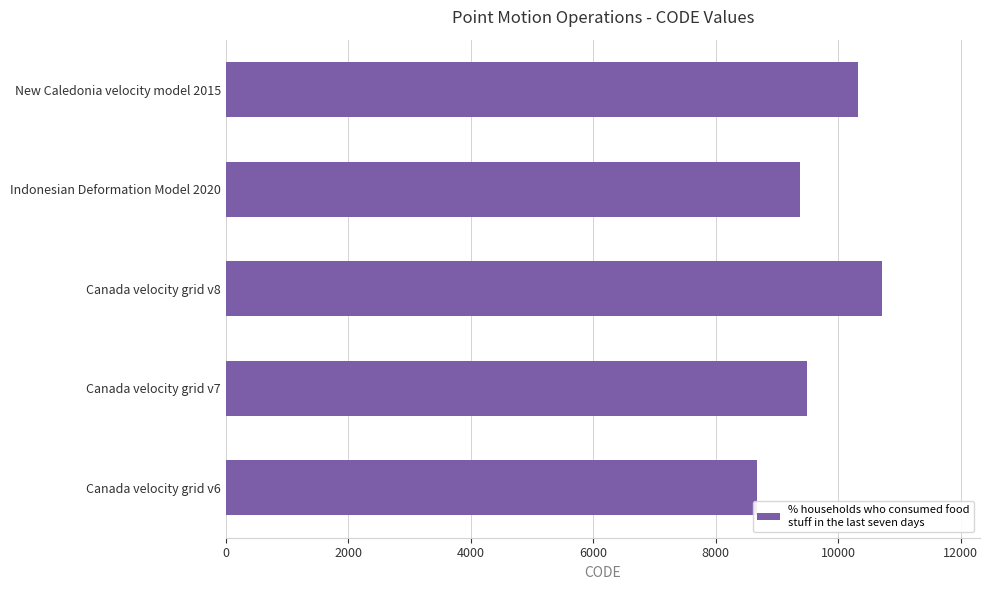

What is the ratio of the value at Canada velocity grid v6 to the value at Indonesian Deformation Model 2020?

0.9